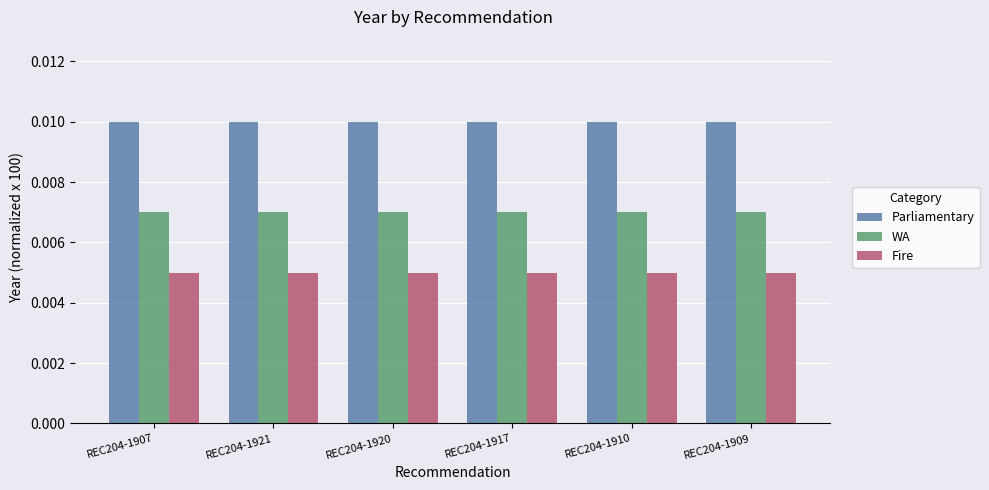

What are all the series names shown in the legend?

Parliamentary, WA, Fire